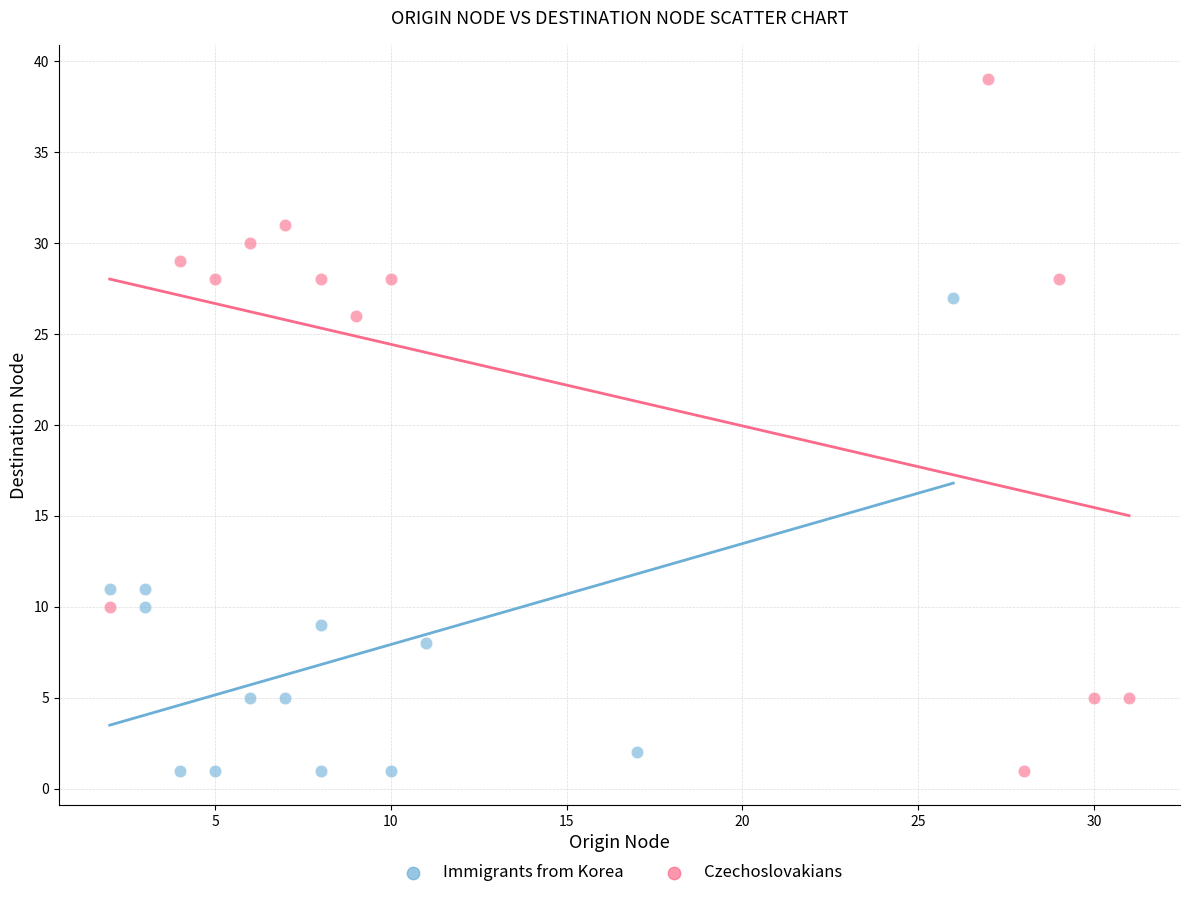

Which series contains the highest Y value?

Czechoslovakians